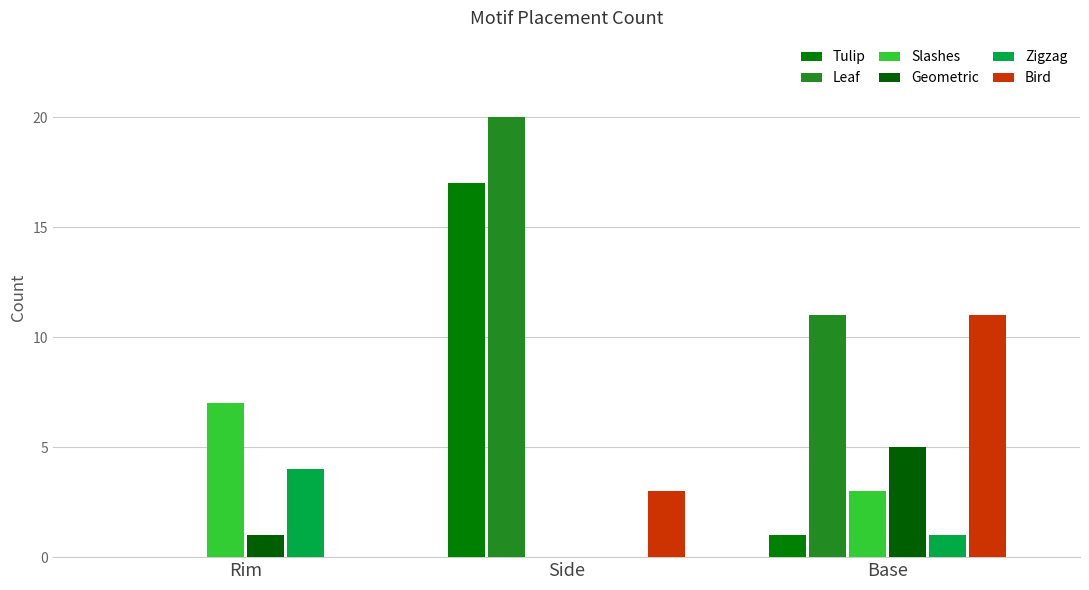

How many distinct data groups are displayed?

6